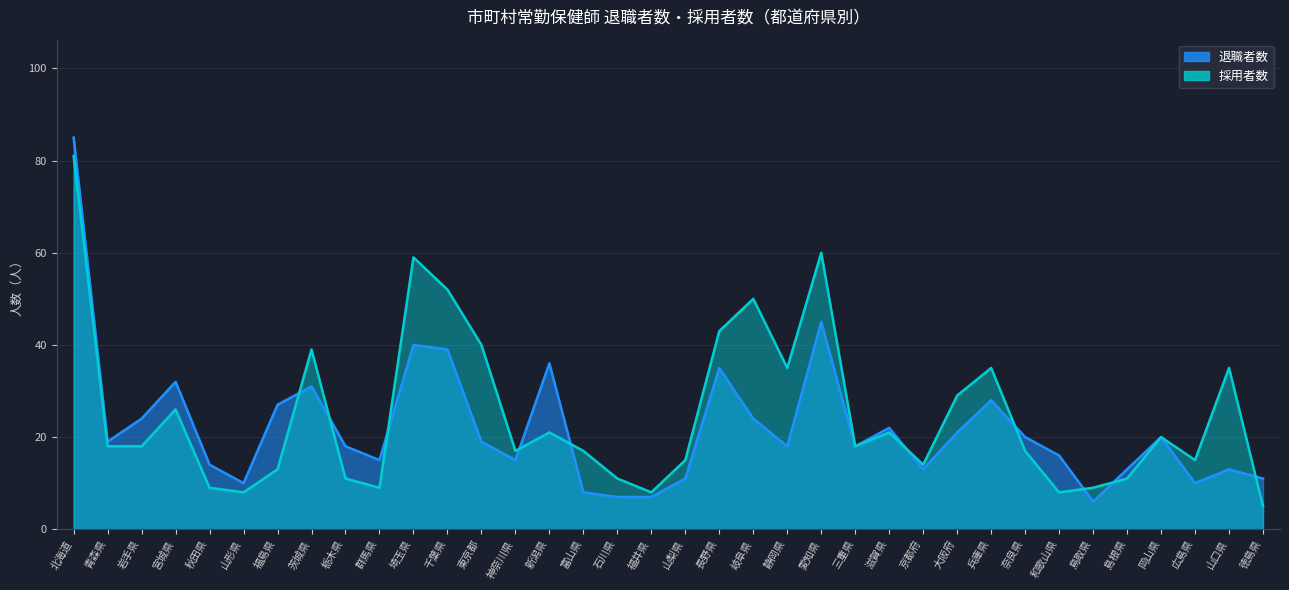

List the labels in order of 退職者数 value, largest first.

北海道, 愛知県, 埼玉県, 千葉県, 新潟県, 長野県, 宮城県, 茨城県, 兵庫県, 福島県, 岩手県, 岐阜県, 滋賀県, 大阪府, 奈良県, 岡山県, 青森県, 東京都, 栃木県, 静岡県, 三重県, 和歌山県, 群馬県, 神奈川県, 秋田県, 京都府, 島根県, 山口県, 山梨県, 徳島県, 山形県, 広島県, 富山県, 石川県, 福井県, 鳥取県